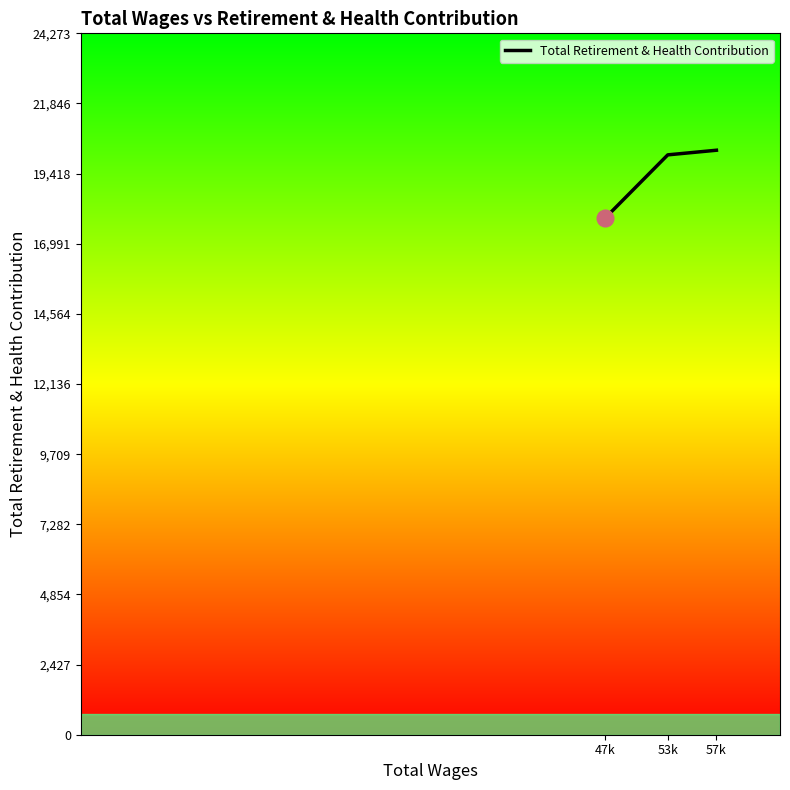

How many values are below 20068?

1